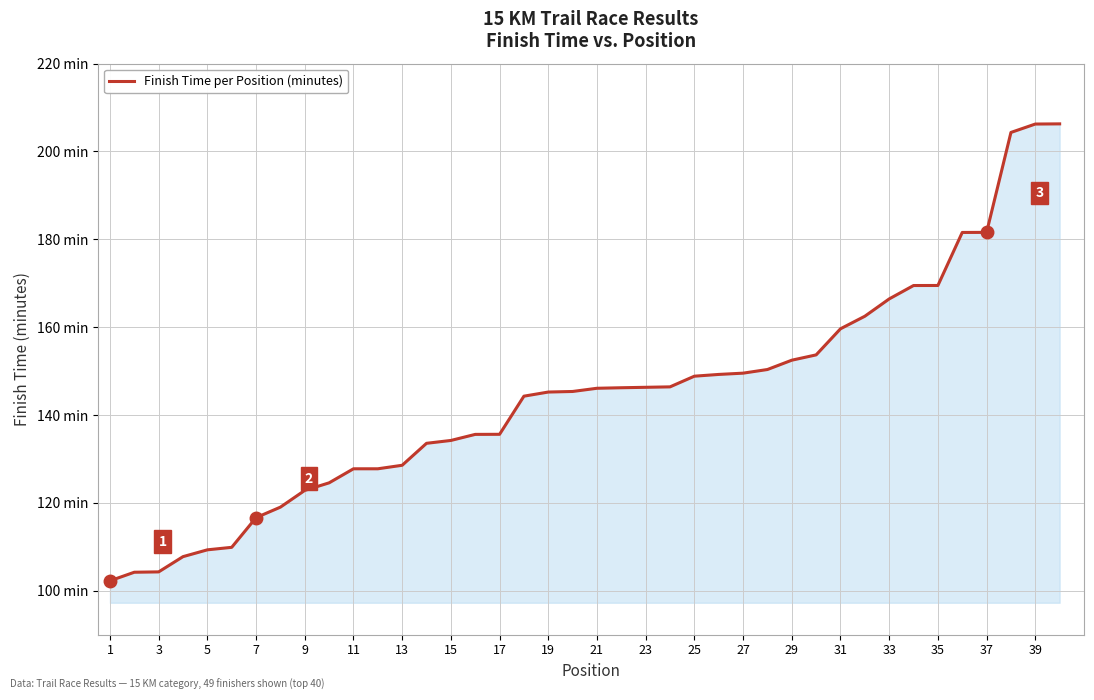

Reading left to right, what are all the values shown in this chart?

102.2	104.2	104.3	107.8	109.3	109.9	116.6	119.0	122.8	124.5	127.8	127.8	128.6	133.6	134.2	135.6	135.6	144.3	145.2	145.3	146.1	146.2	146.3	146.4	148.8	149.2	149.5	150.3	152.5	153.7	159.6	162.5	166.4	169.5	169.5	181.6	181.6	204.3	206.2	206.3